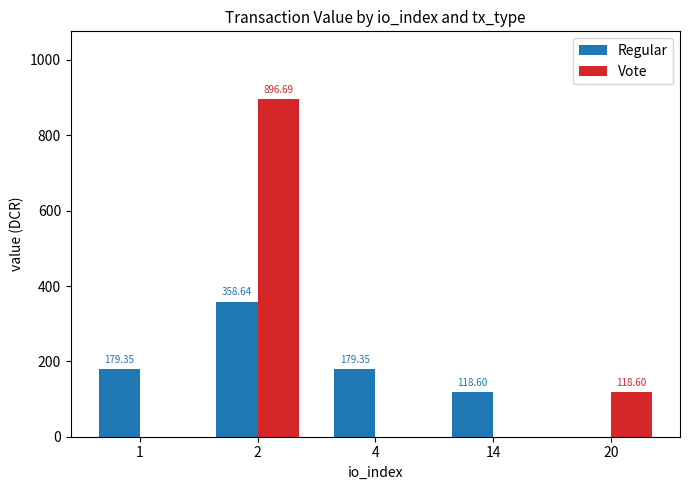

What is the sum of all Vote values?

1015.3